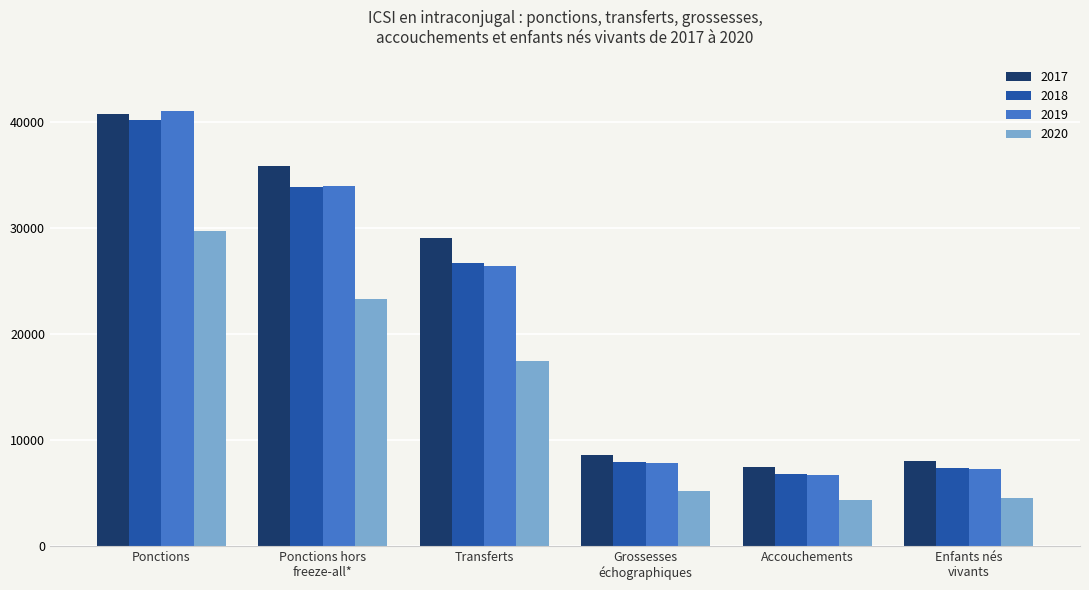

Read the 2020 value at Ponctions, to the nearest 50.

29750